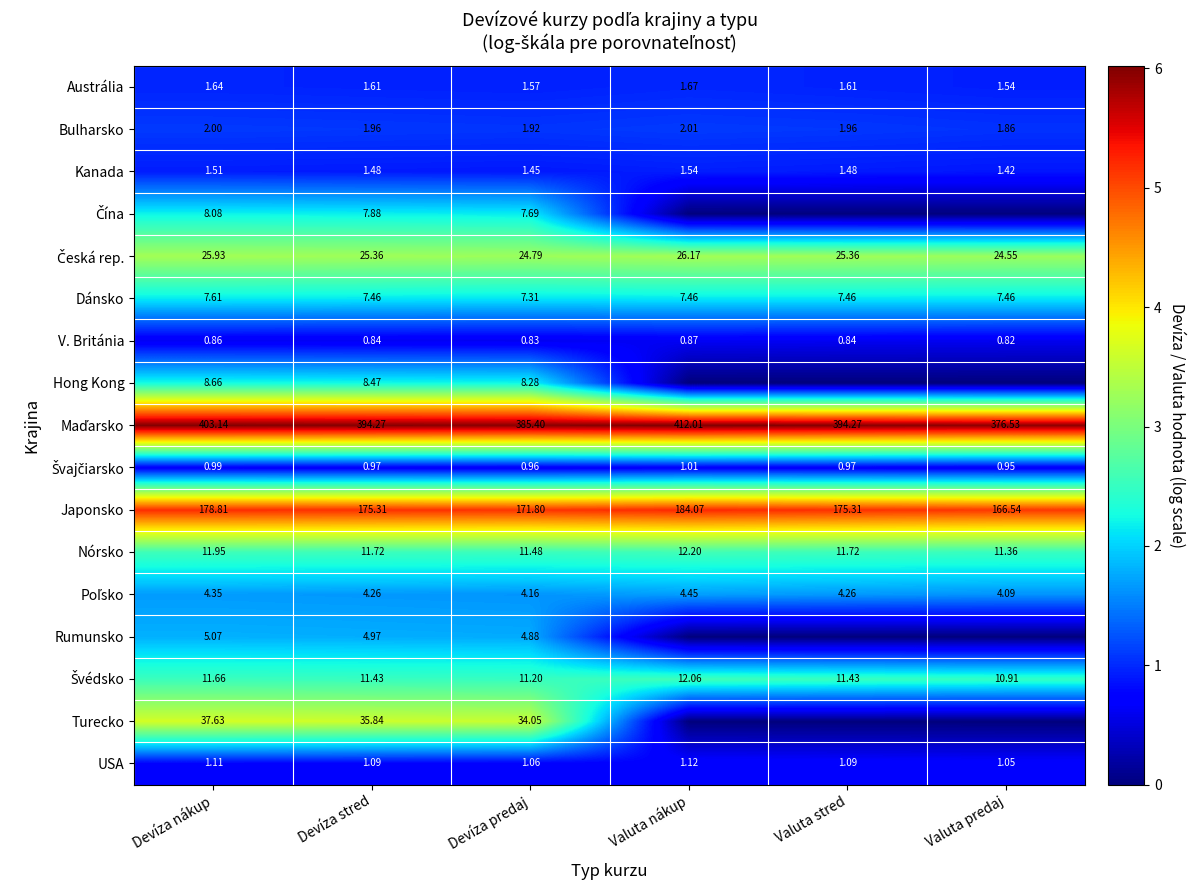

Between Devíza predaj and Valuta nákup, which is larger?

Valuta nákup